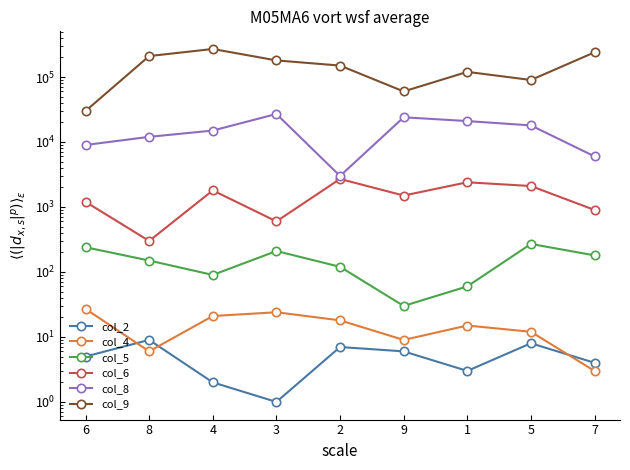

Where is the first local maximum for col_5?

3